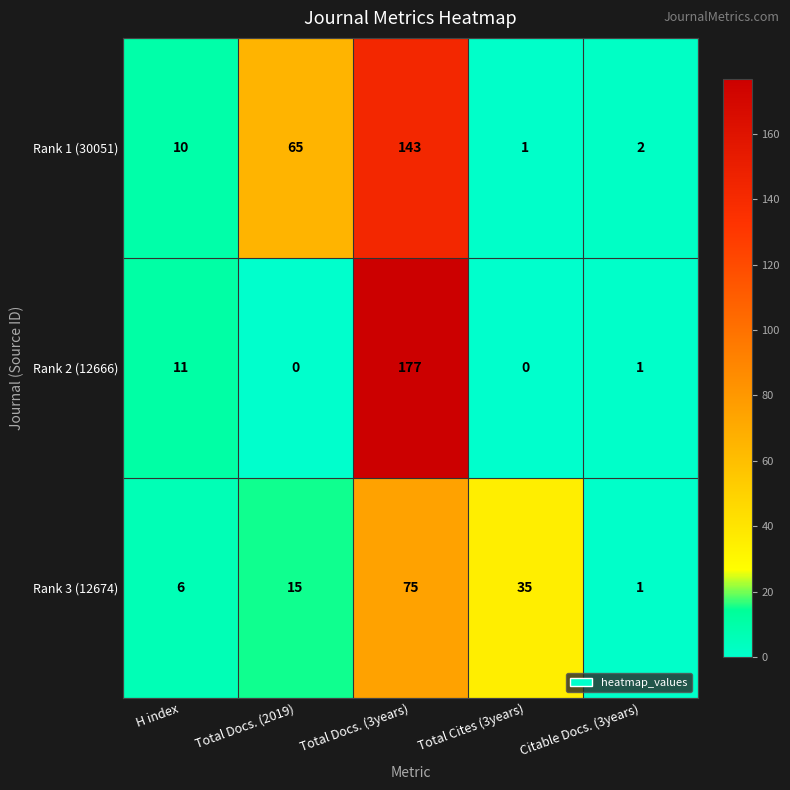

Rank the series at H index from lowest to highest value.

Rank 3 (12674), Rank 1 (30051), Rank 2 (12666)